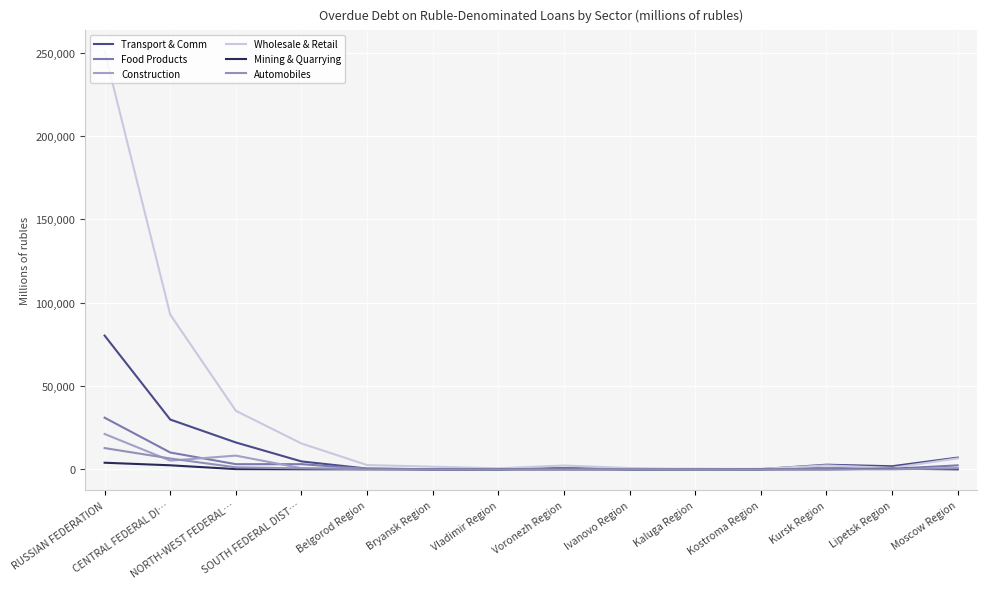

At which category is the sum across all series the highest?

RUSSIAN FEDERATION